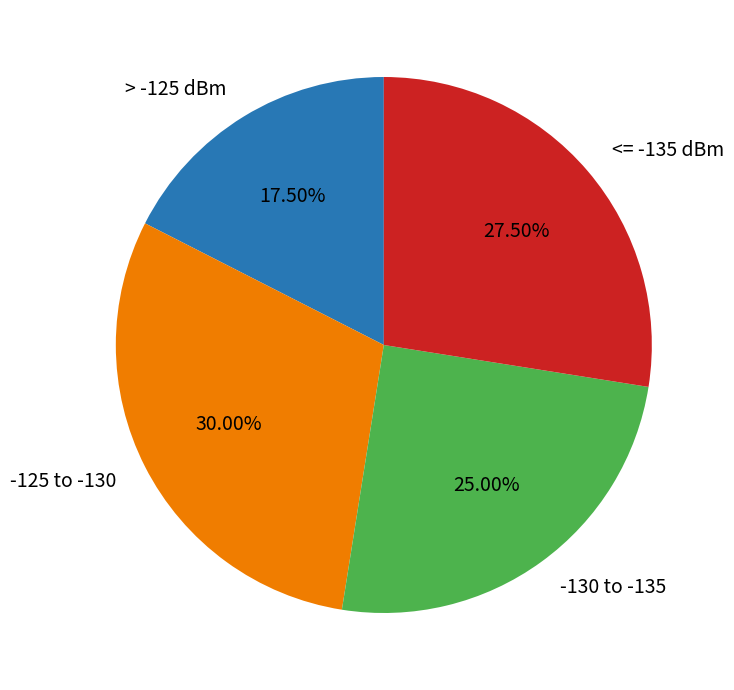

Approximately how many times larger is the value at -125 to -130 compared to -130 to -135?

1.2